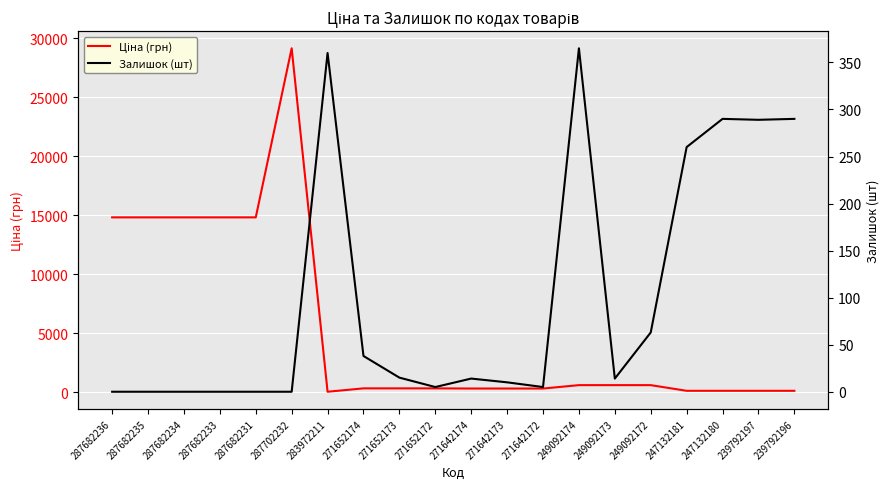

What is the value of the Ціна (грн) point at the 10th from the left?

318.3